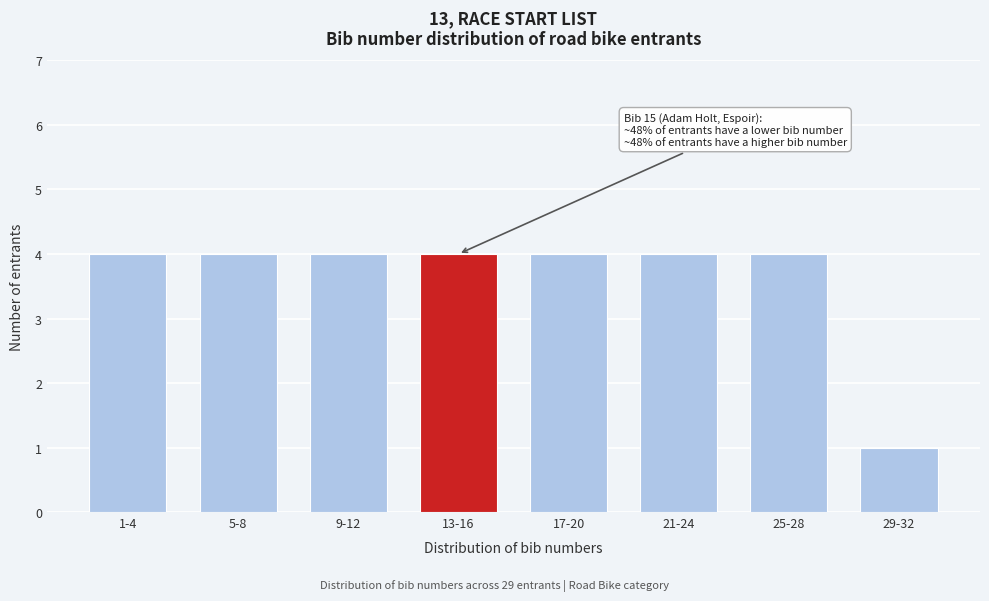

Reading left to right, list all the values displayed in this chart.

4	4	4	4	4	4	4	1